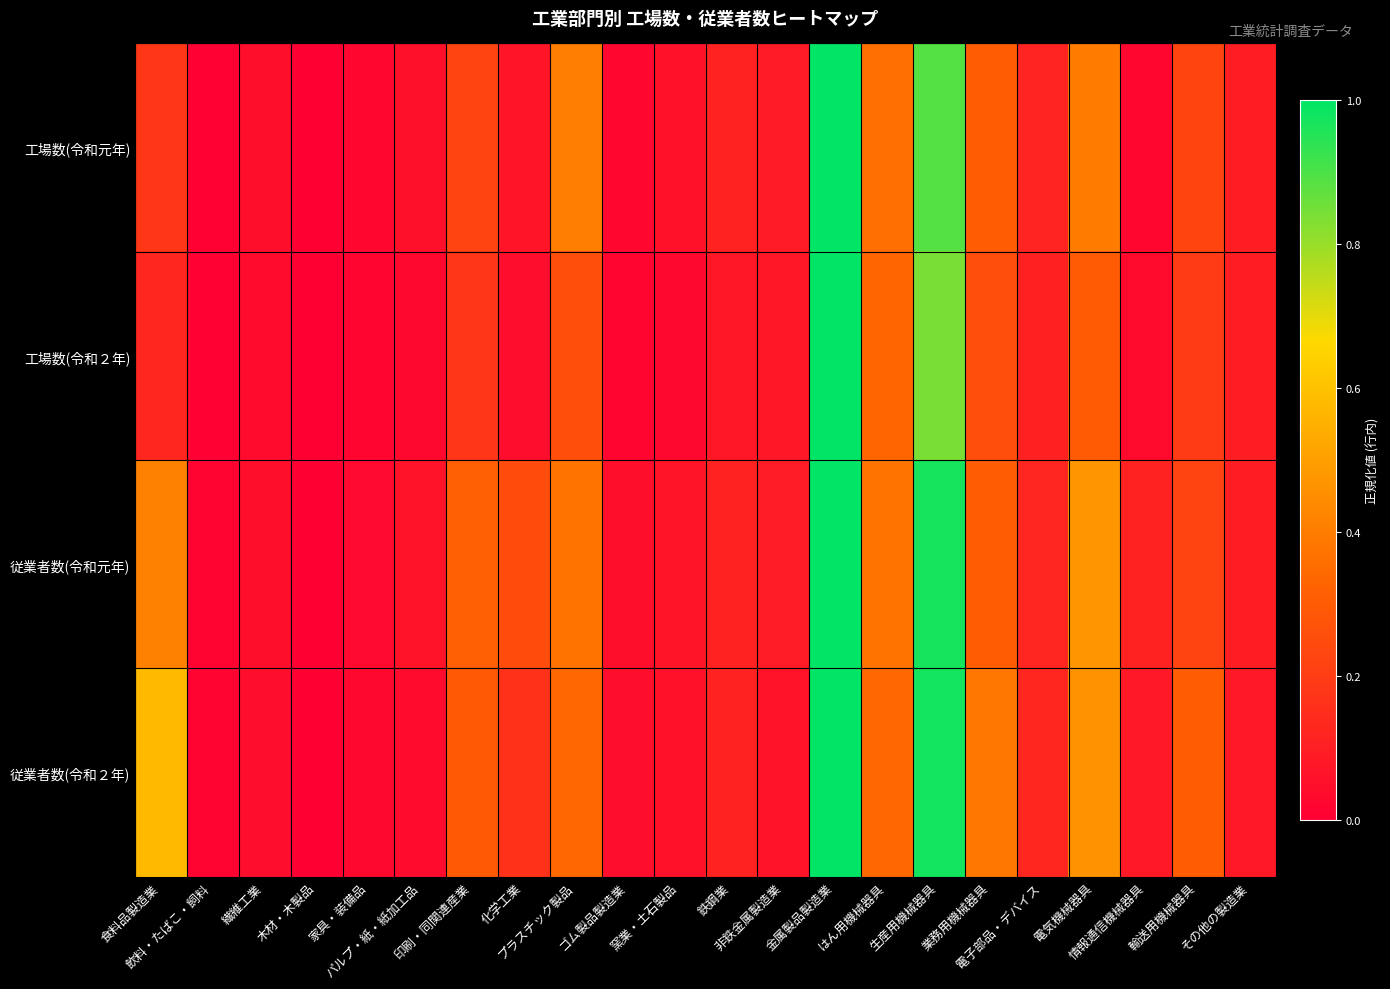

What is the greatest value displayed?

1.0